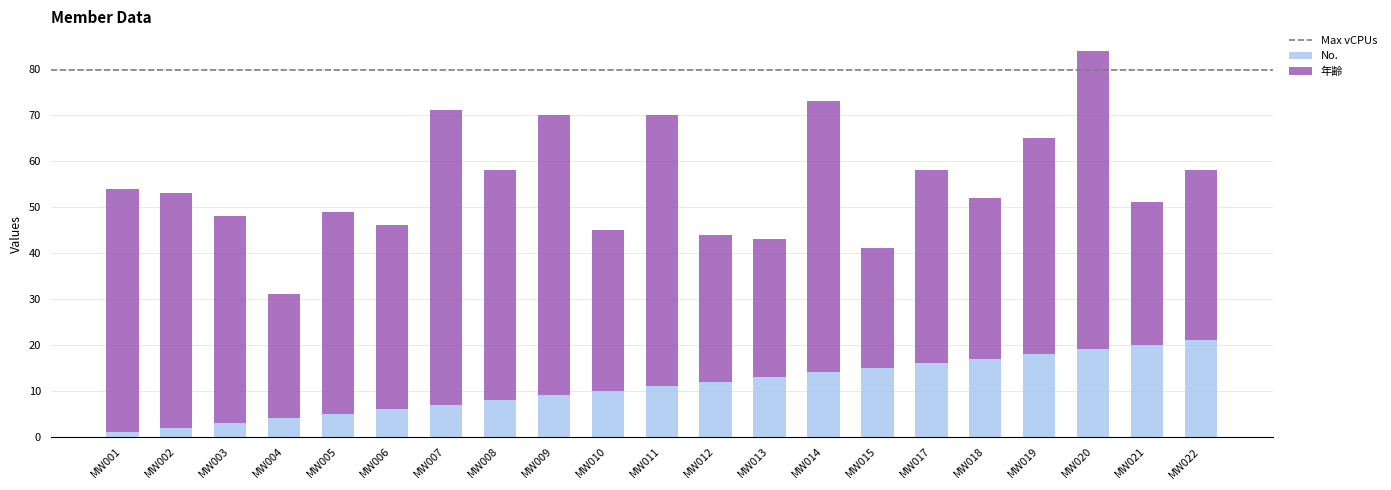

The value of No. at MW014 is 22. True or false?

False